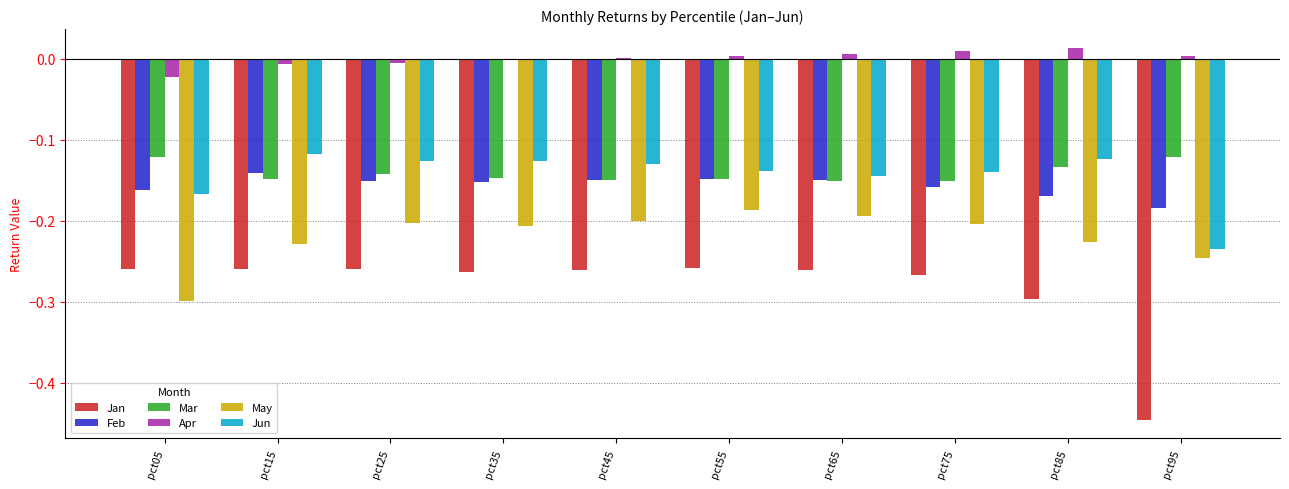

Are the bars horizontal?

No